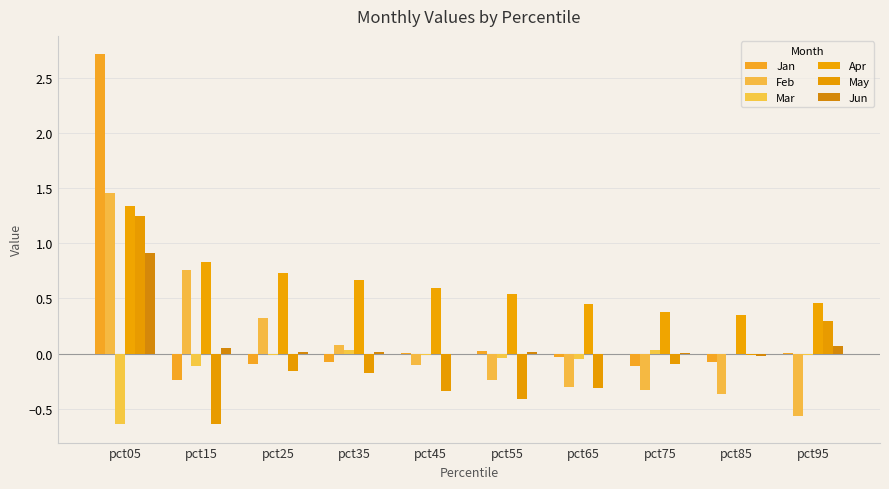

What is the minimum value shown in the chart?

-0.6